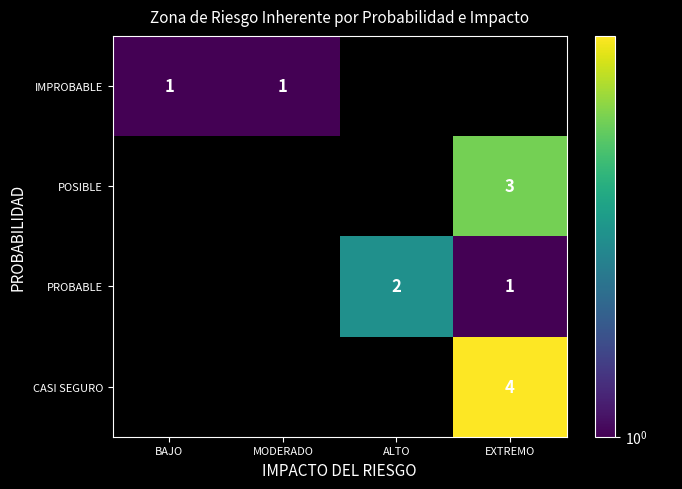

The value of PROBABLE at ALTO is 1. True or false?

False